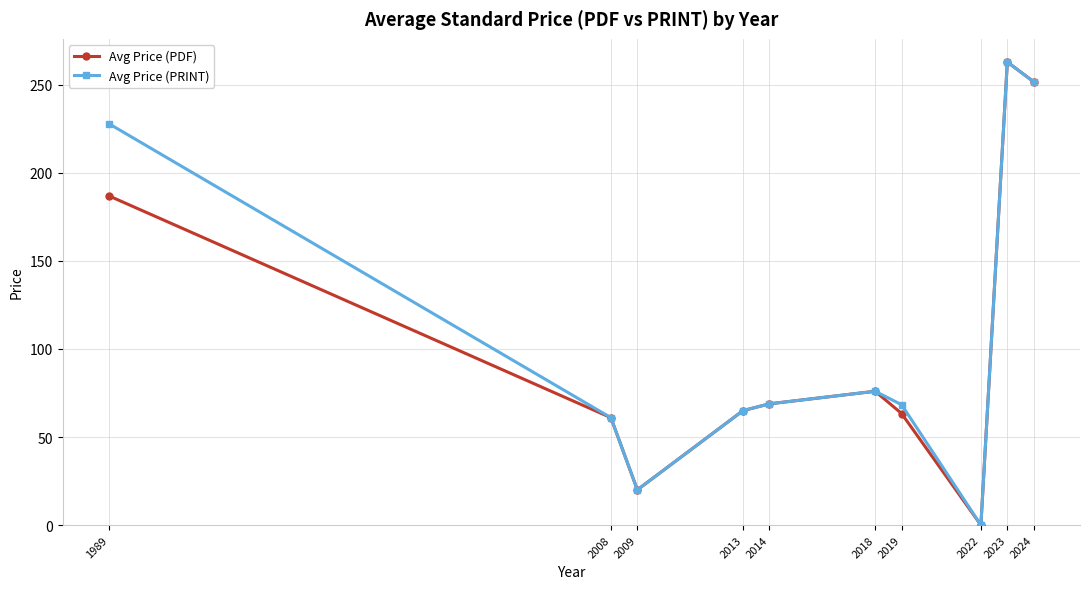

Where does the Avg Price (PRINT) series first go above 68?

1989